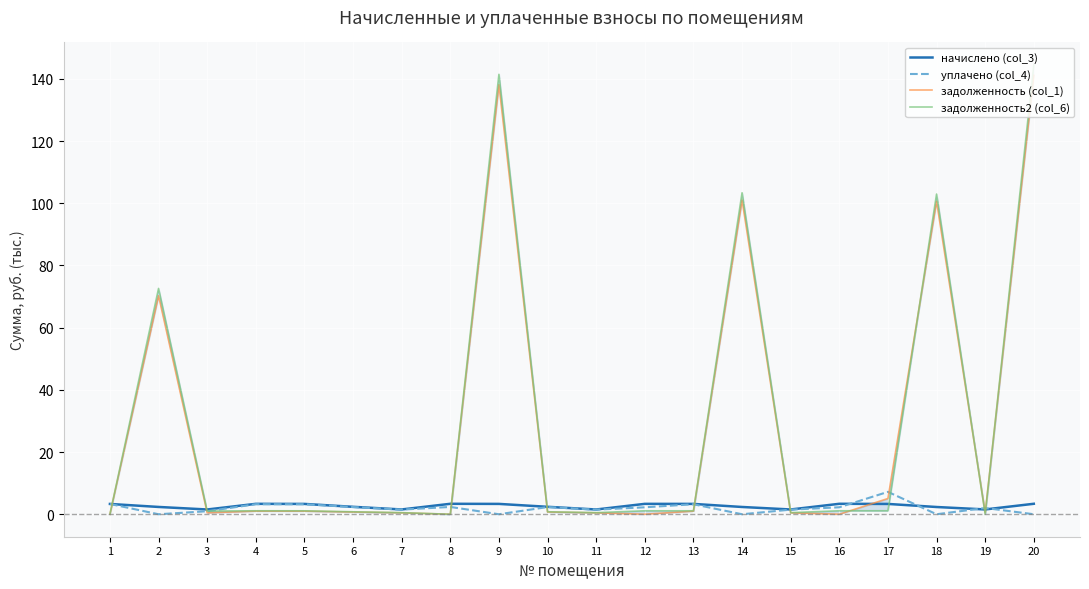

Between 7 and 6, which is larger?

6